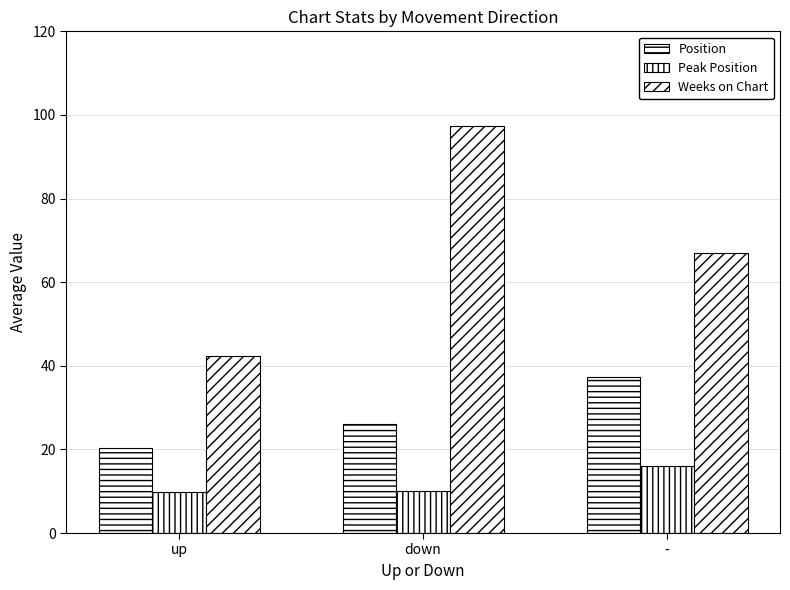

At which category is the sum across all series the highest?

down